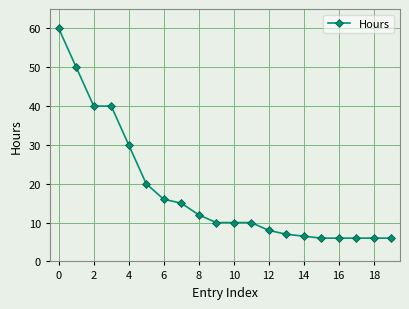

What is the sum of all values?

364.5